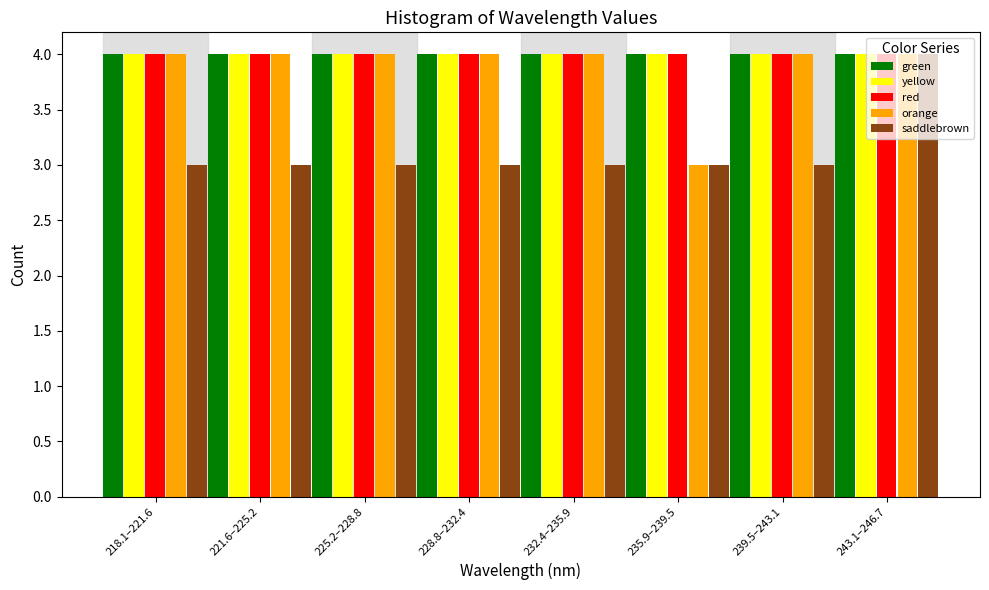

What is the greatest value displayed?

4